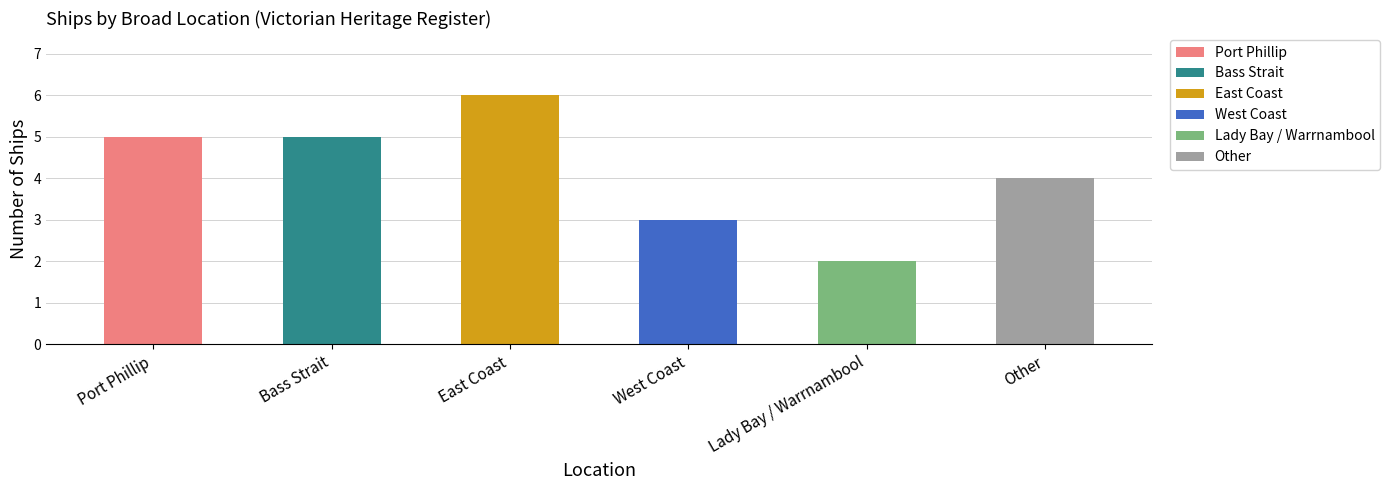

Reading left to right, list all the values displayed in this chart.

Port Phillip=5	Bass Strait=5	East Coast=6	West Coast=3	Lady Bay / Warrnambool=2	Other=4